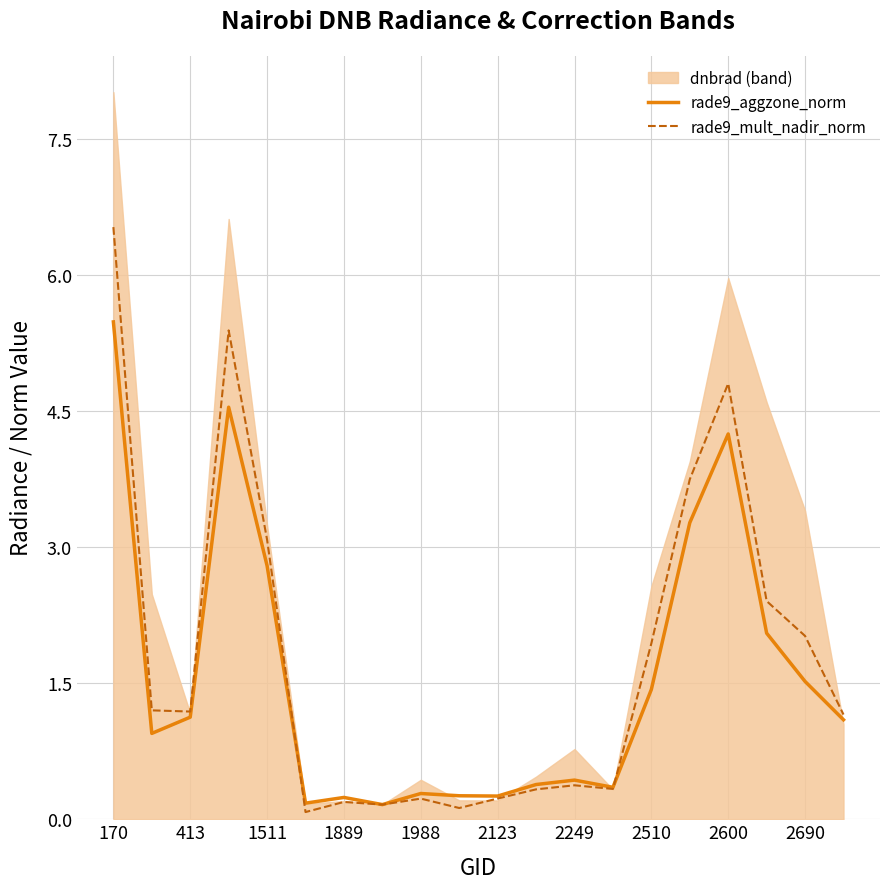

True or false: rade9_aggzone_norm and rade9_mult_nadir_norm intersect in this chart.

True